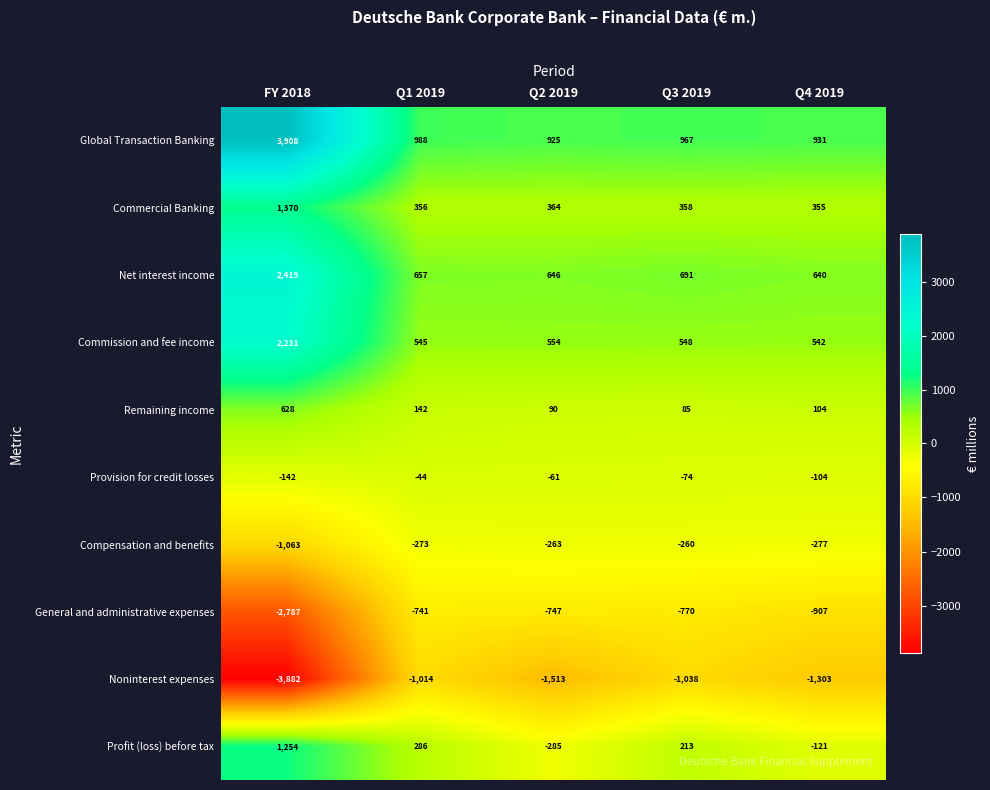

Is it true that Global Transaction Banking equals 3908 at FY 2018?

True